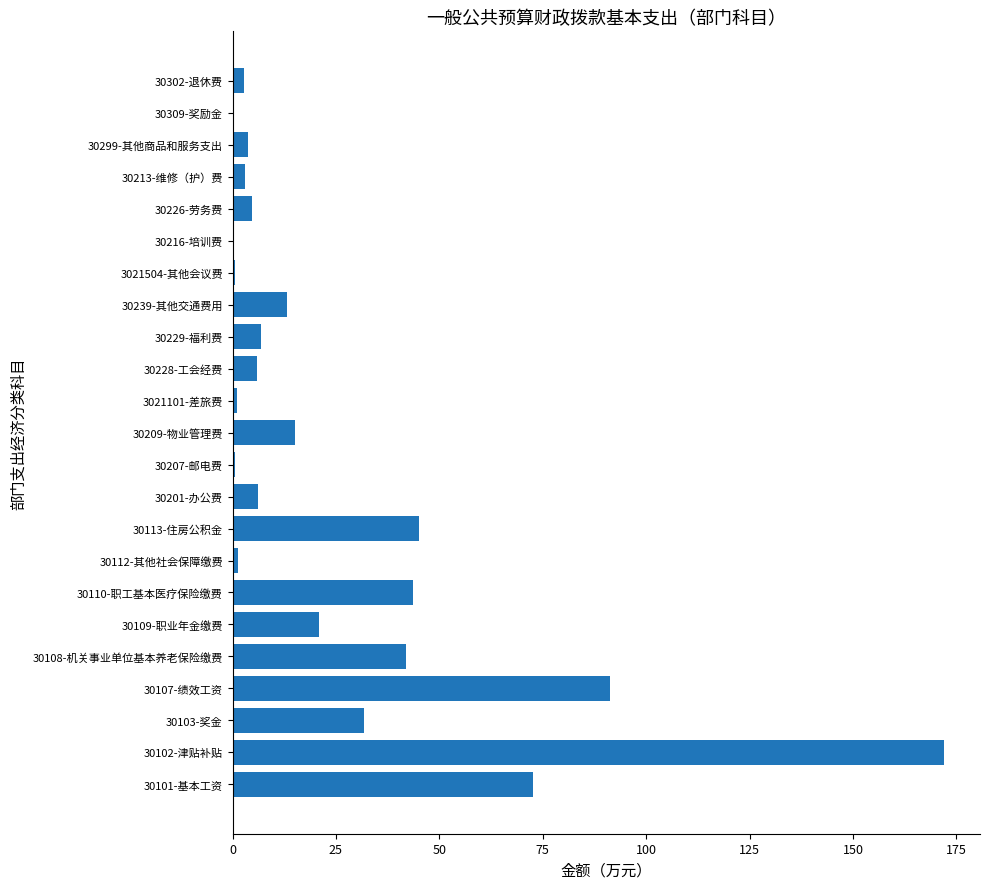

Where is the data nearest to the value 86?

30107-绩效工资